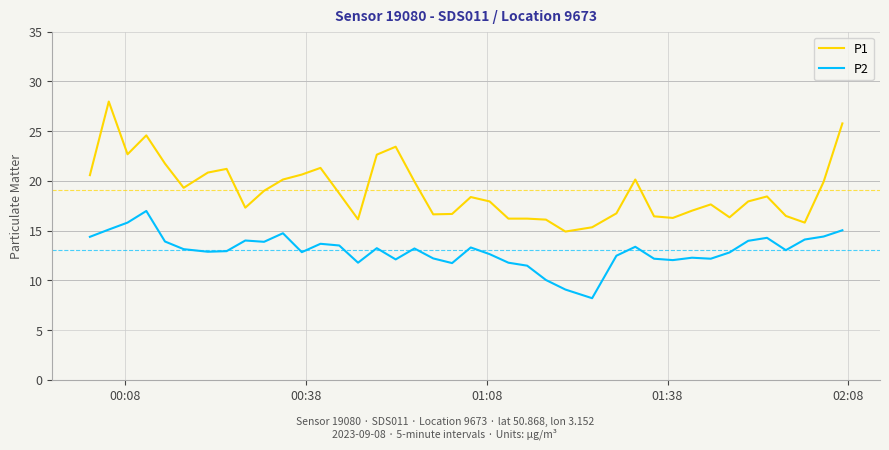

In P2, how many points are lower than both neighbors (excluding endpoints)?

10